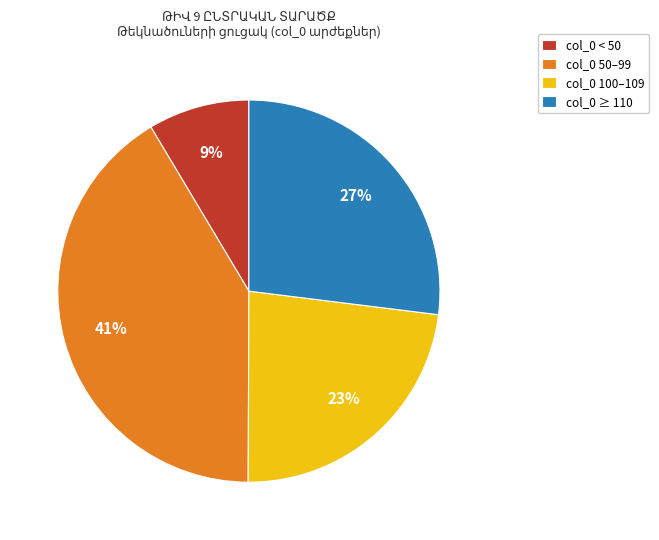

To the nearest percent, what is the difference between the col_0 100–109 and col_0 ≥ 110 slice percentages?

4%